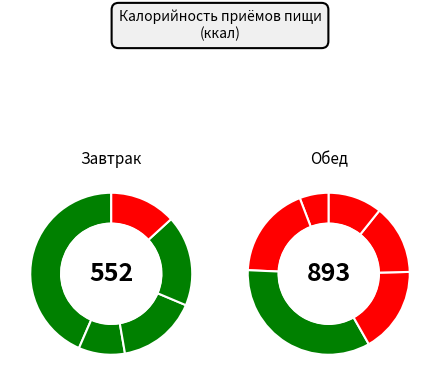

Rank the categories by value from lowest to highest.

Чай с лимоном, Огурец в нарезке, Сыр порционный, Хлеб ржаной и пшеничный, Хлеб ржаной, Кекс лимонный, Сок фруктовый, Рис отварной, Суп с бобовыми (горох) и курой, Каша молочная рисовая с маслом, Мясо тушеное в соусе